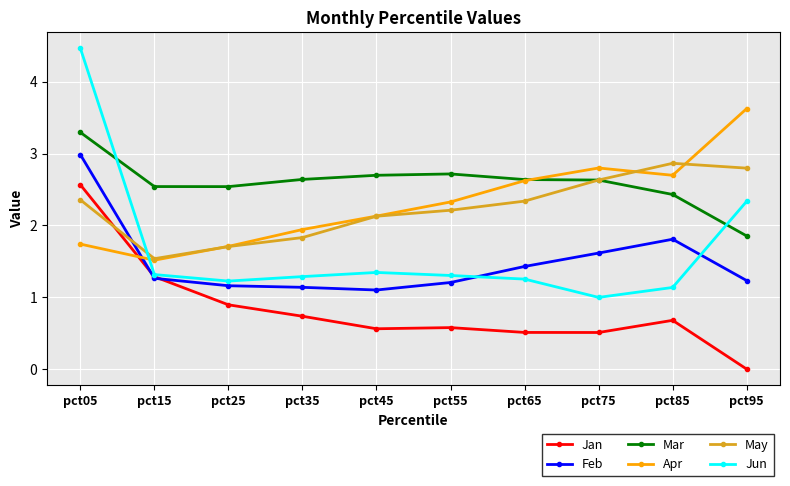

What is the value of the Apr point at the 6th from the left?

2.3